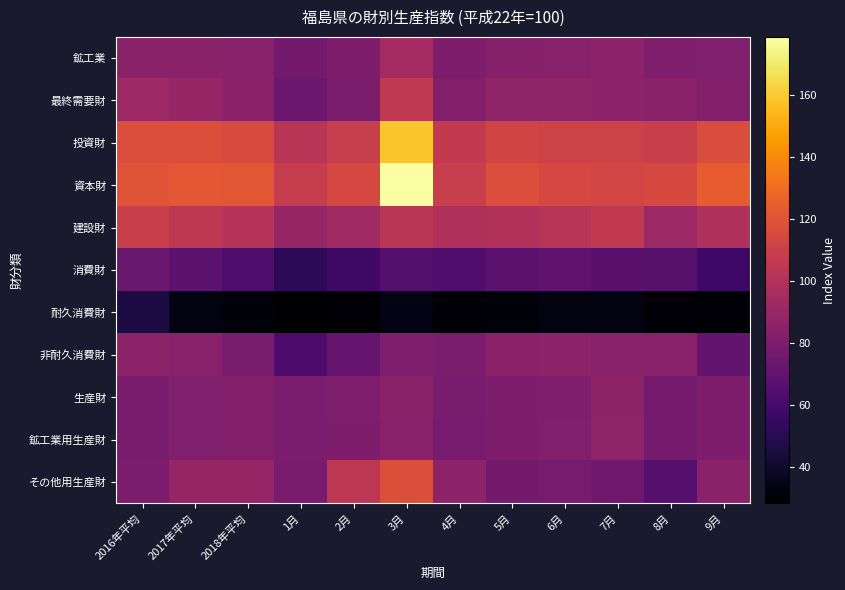

Which category has the highest value across all series?

3月